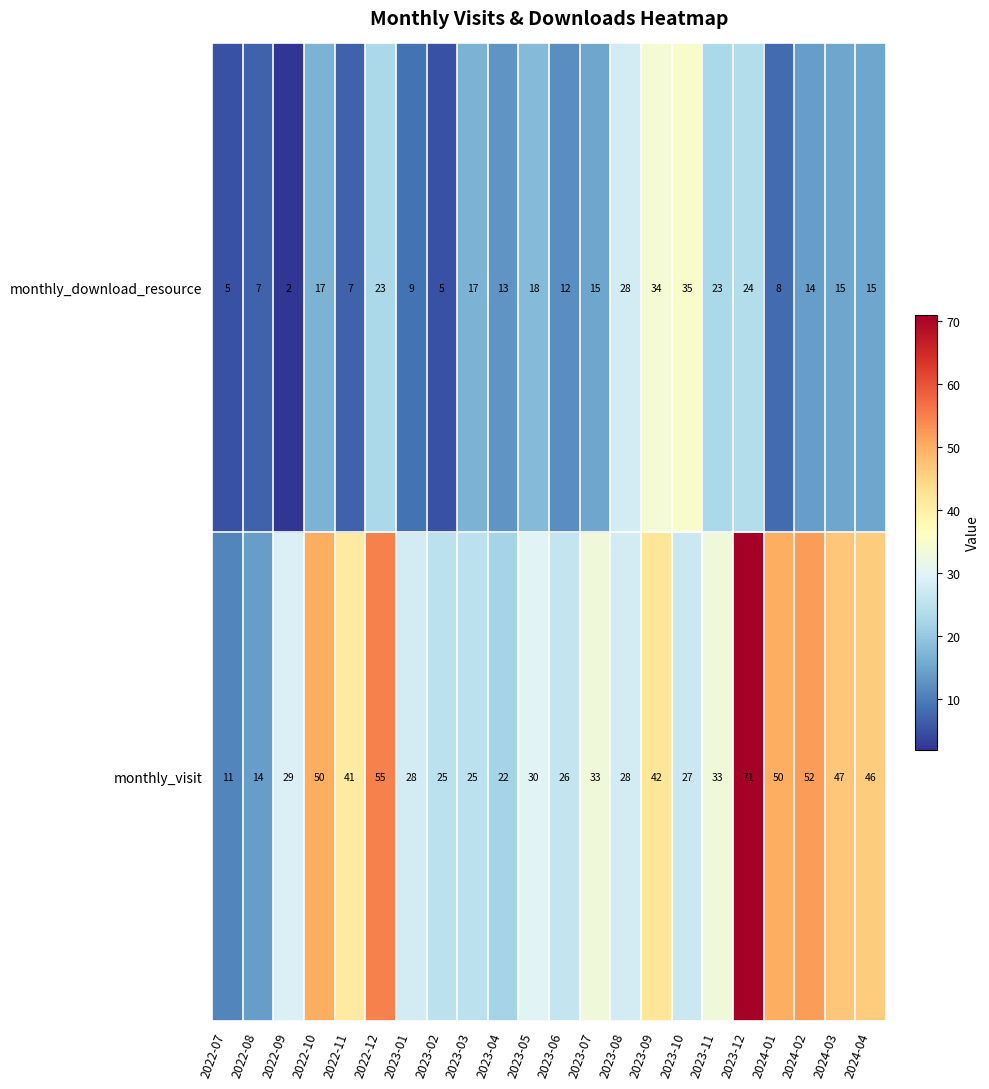

What is the greatest value displayed?

71